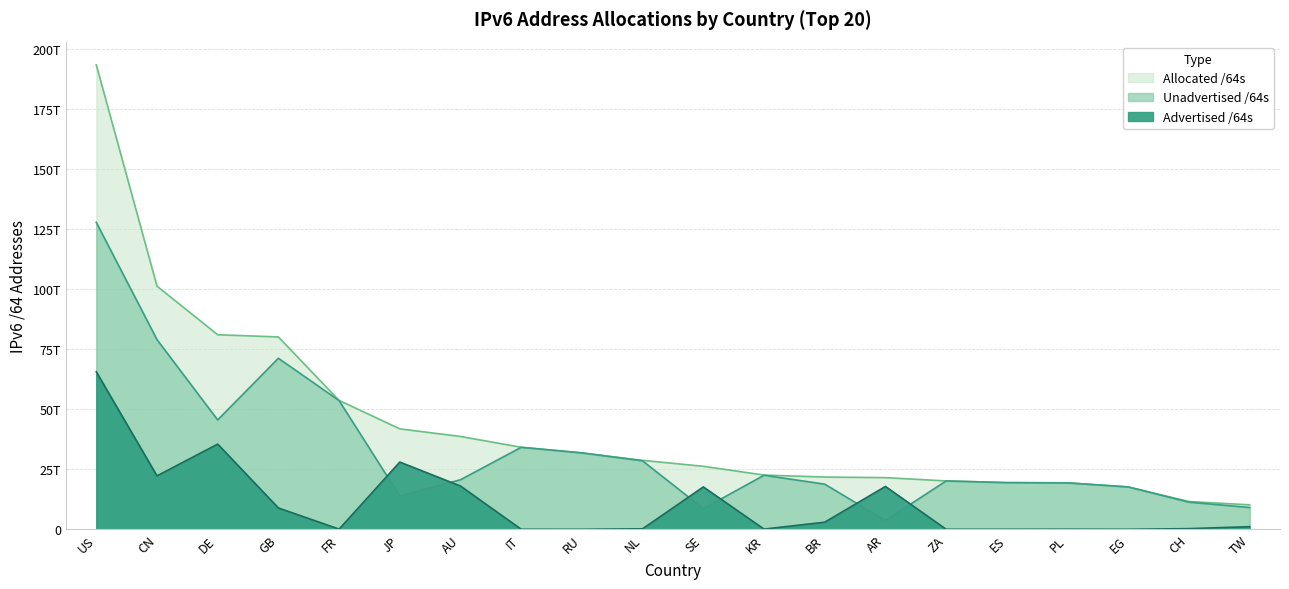

What is the greatest value displayed?

193292523732992